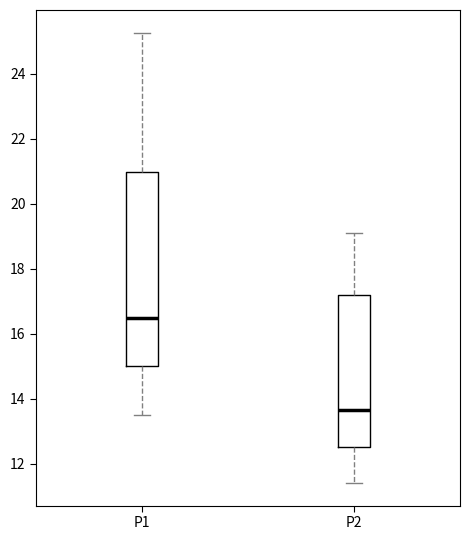

Reading left to right, transcribe this box plot: for each box, give where its median line is, the range the box spans, and where its two whiskers end, as read against the y-axis. The values are not printed on the chart, so give them approximately, as read against the axis.

P1: median 16.4, box 15.0 to 21.0, whiskers 13.6 to 25.2
P2: median 13.6, box 12.6 to 17.2, whiskers 11.4 to 19.2